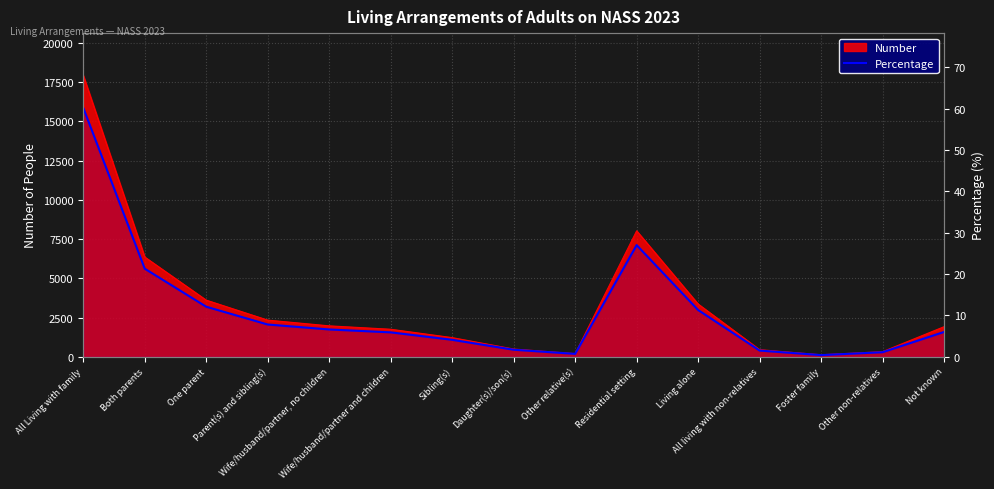

What is the difference between the values at One parent and Other non-relatives?

11.0